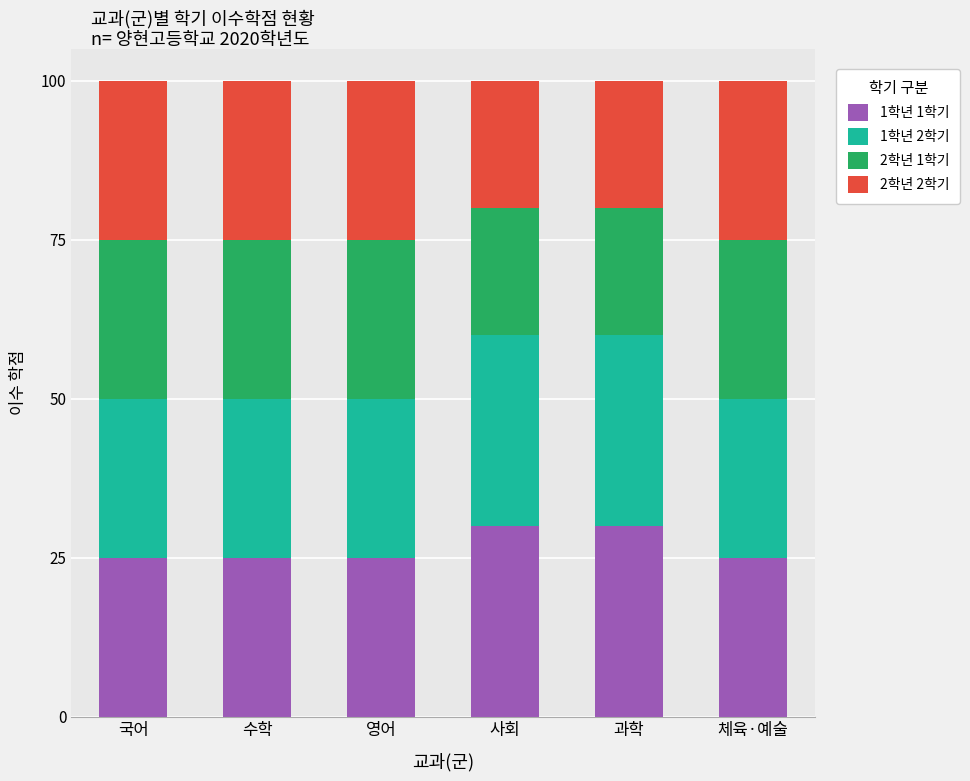

What is the total value across all series at 체육·예술?

100